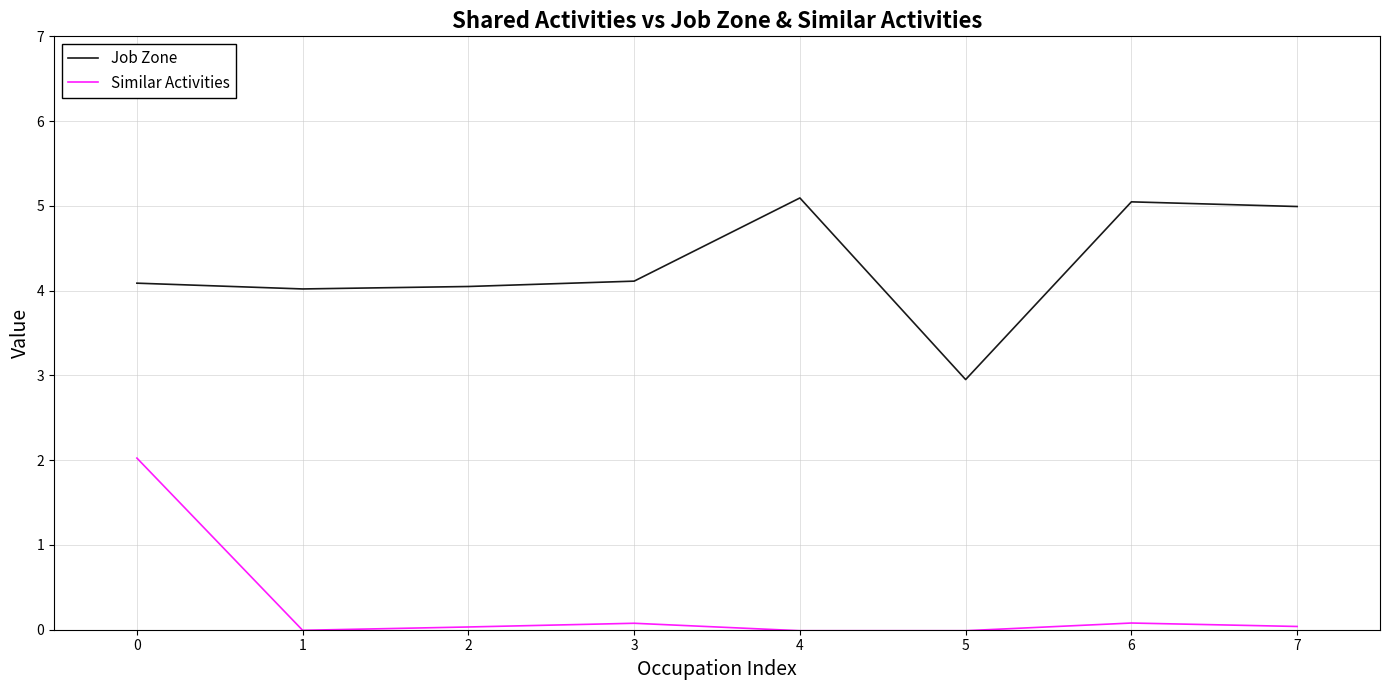

What is the sum of all Job Zone values?

34.4